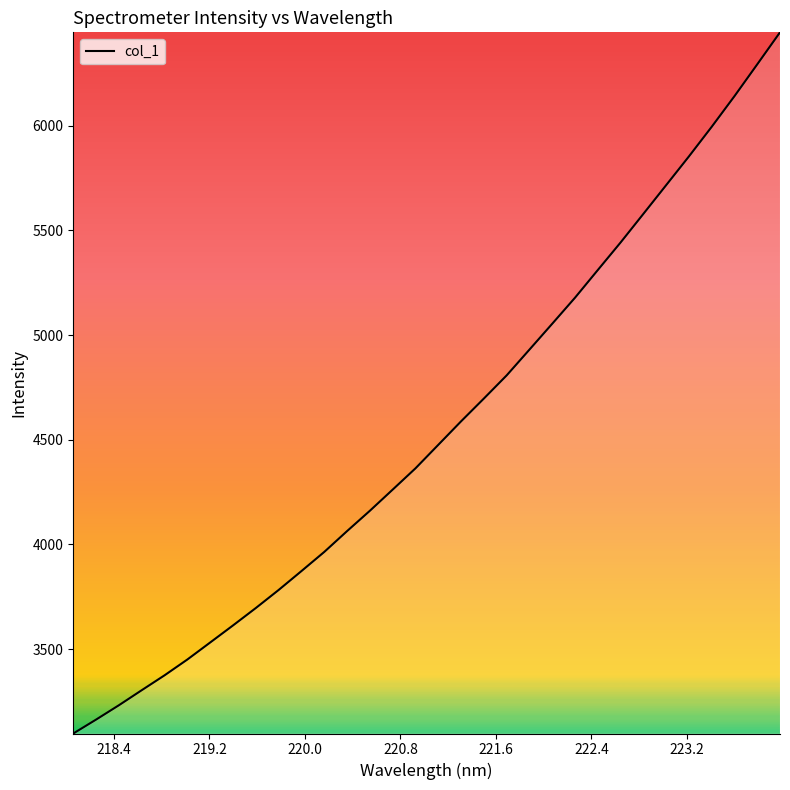

What is the sum of all values?

145435.0